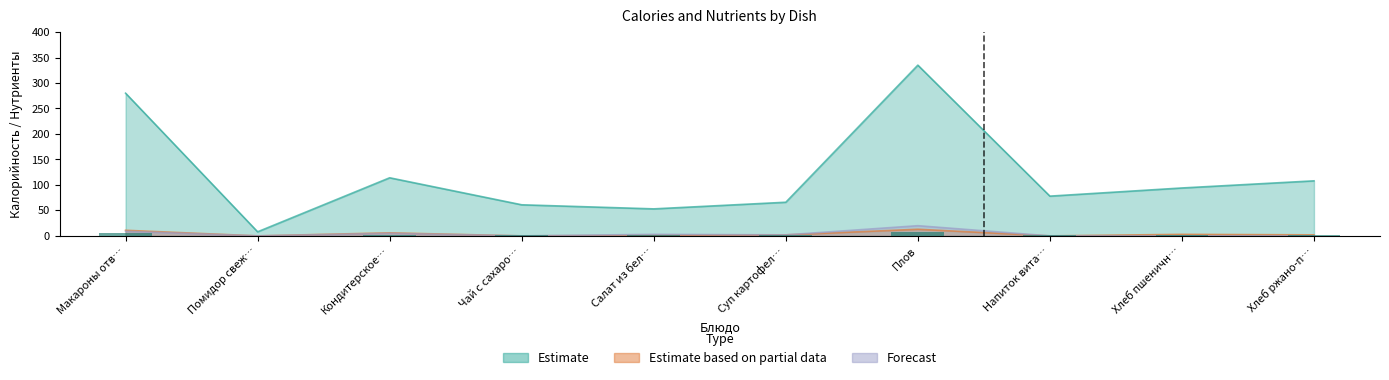

What position from the right is Кондитерское…?

8